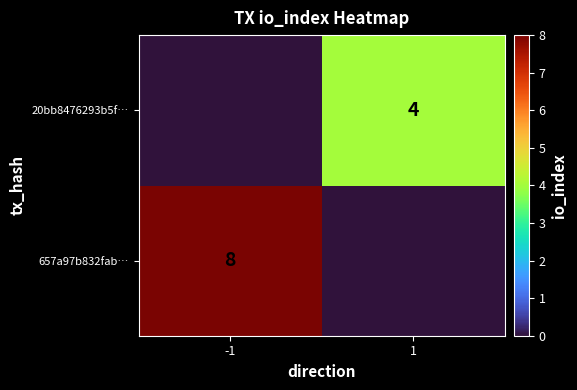

The 20bb8476293b5f… series shows 4 at 1. True or false?

True